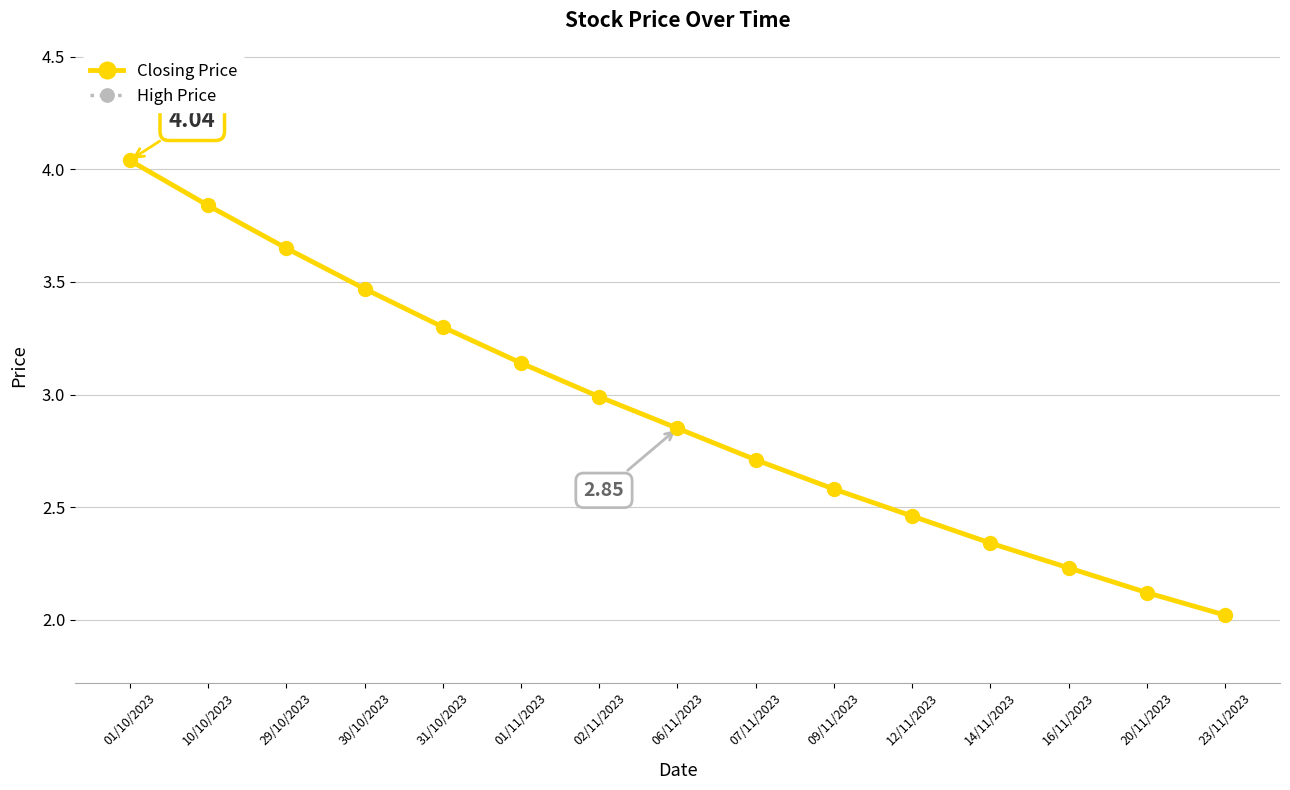

What is the value of the Closing Price point at the 4th from the left?

3.5